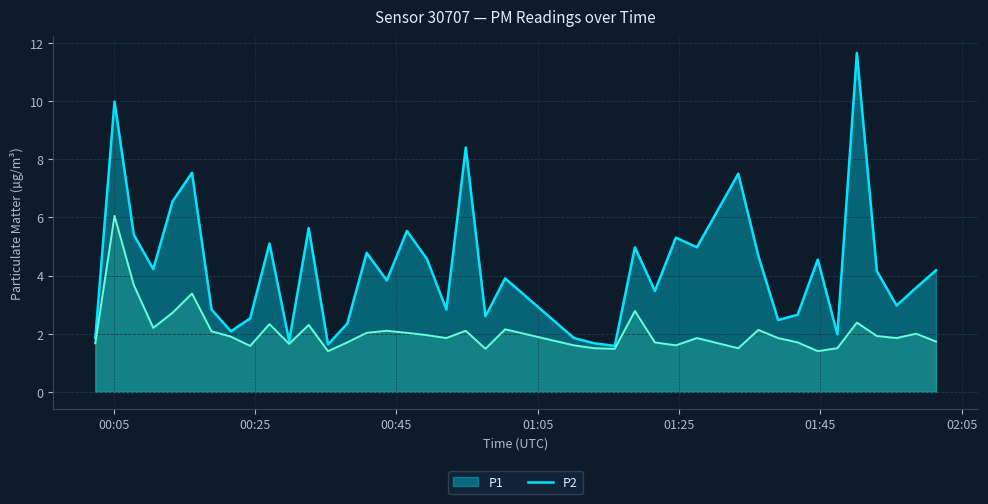

List the series in order of their peak value, highest first.

P1, P2